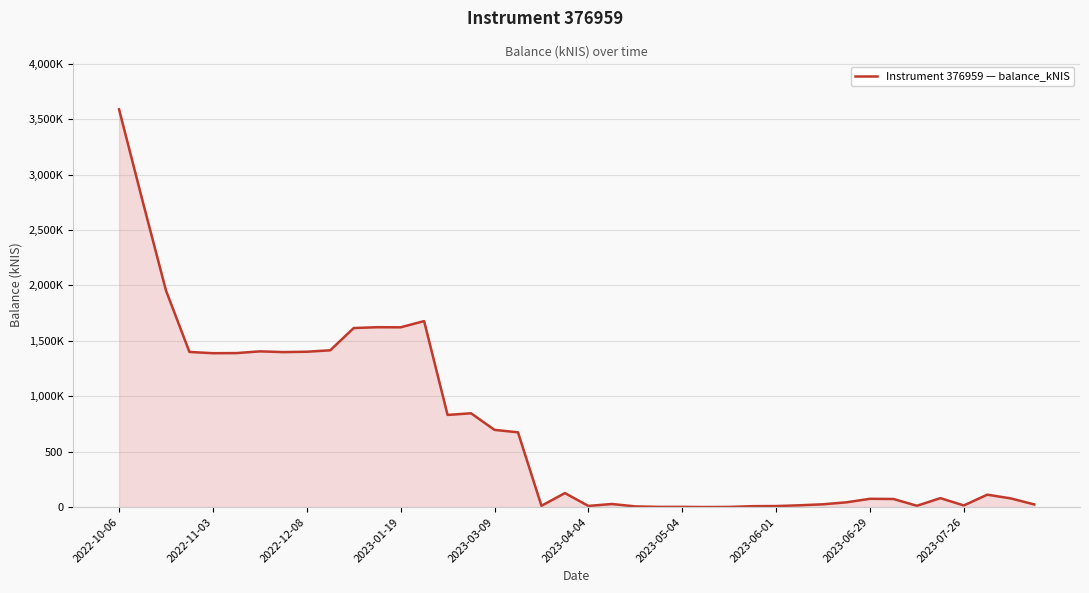

Does the chart display data point markers on the line(s)?

No